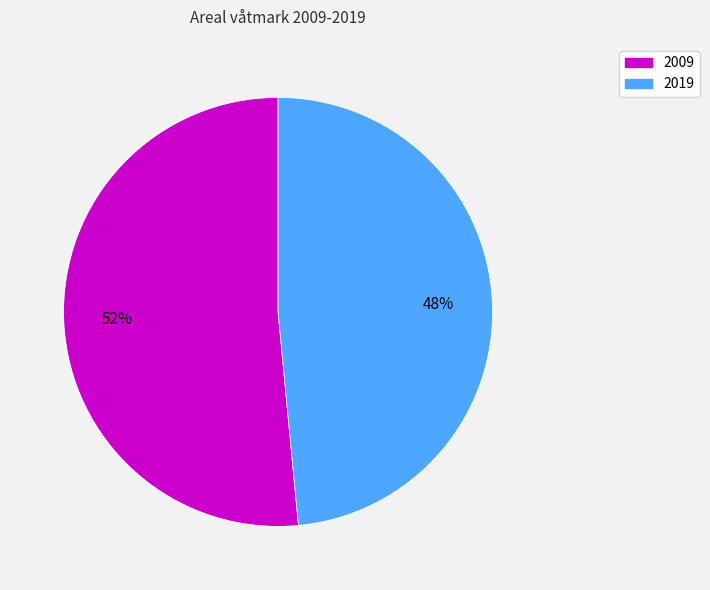

Rank the categories by value from lowest to highest.

2019, 2009